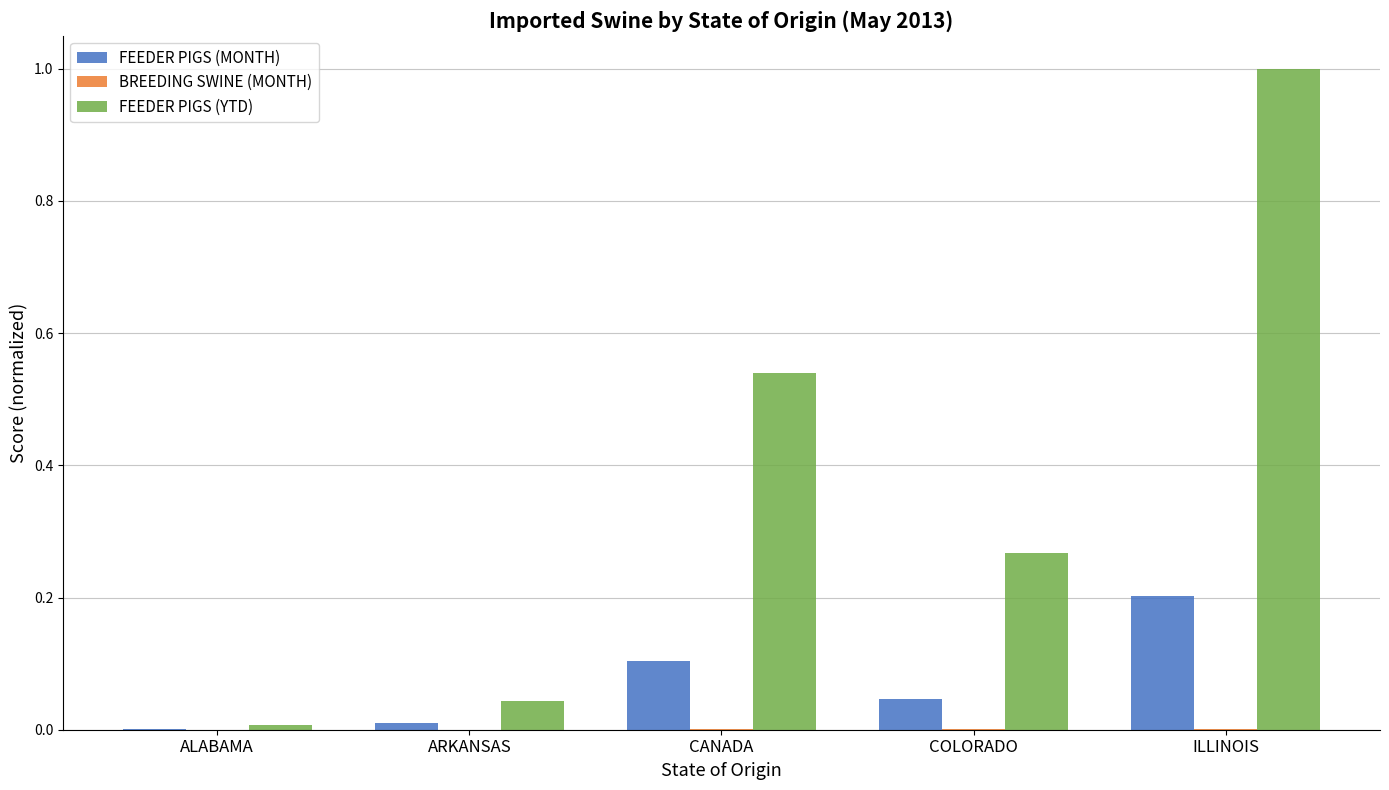

Which label corresponds to the largest value in the chart?

ILLINOIS